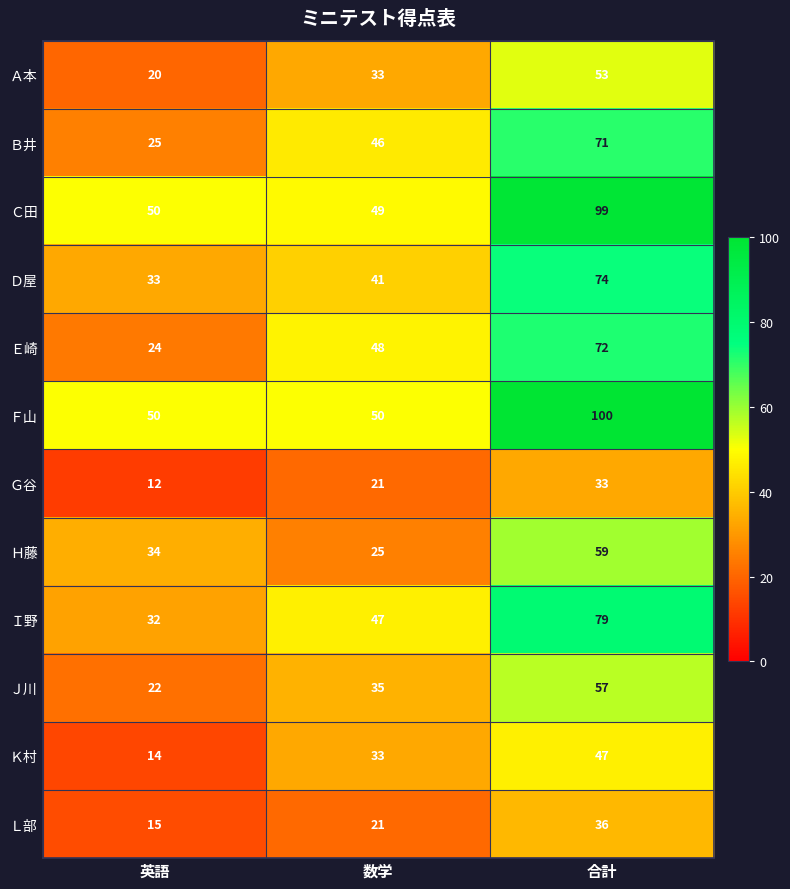

Count the number of categories in the chart.

3